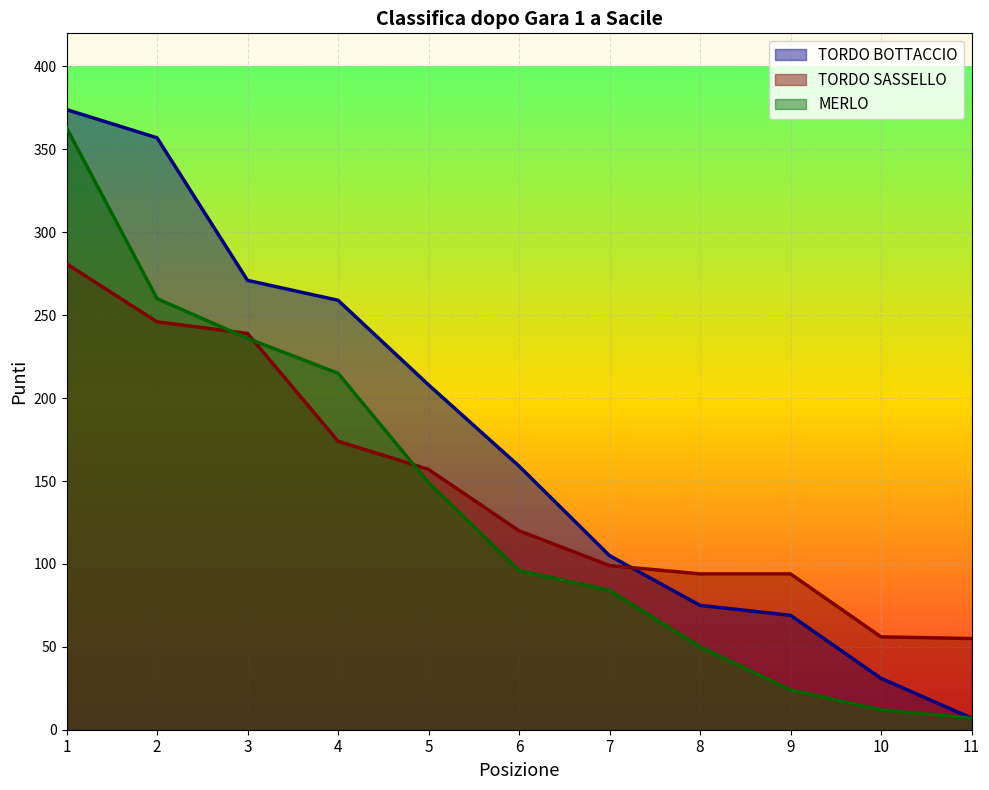

True or false: MERLO and TORDO BOTTACCIO intersect in this chart.

False